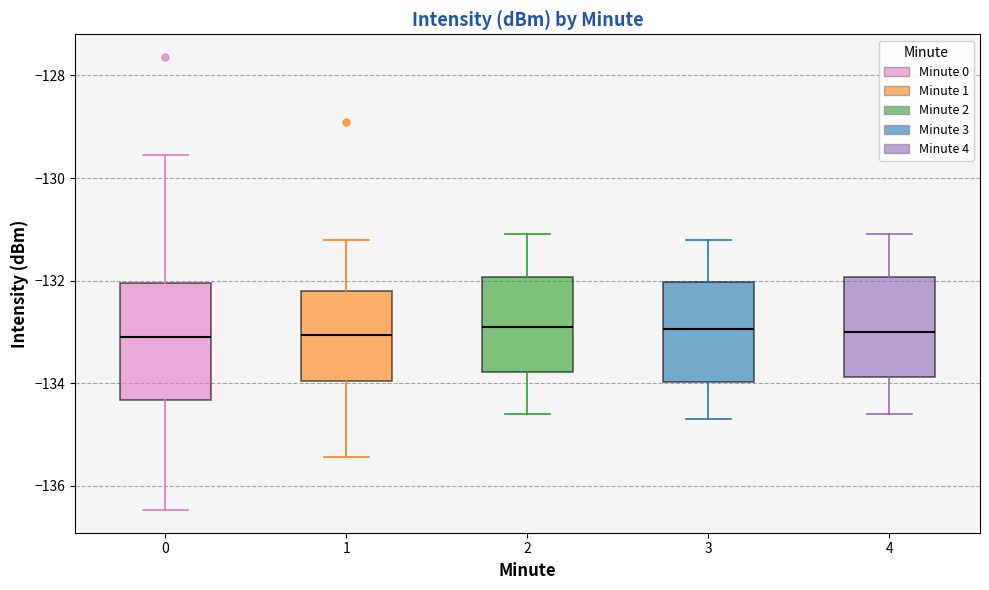

Comparing the boxes themselves (not the whiskers), which one is the tallest?

0